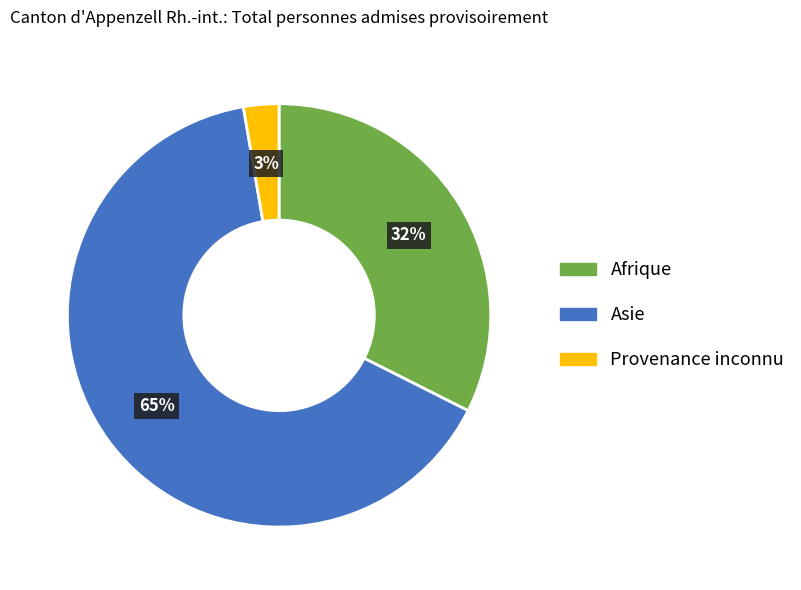

True or false: Afrique accounts for 32% of the total.

True